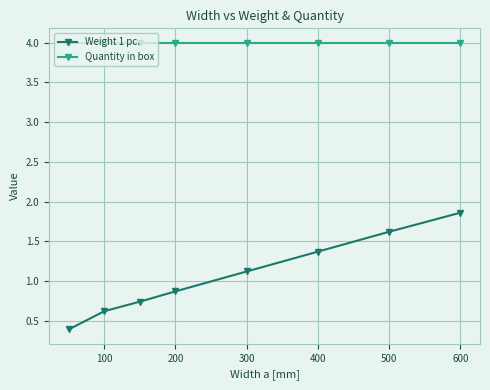

True or false: Weight 1 pc. and Quantity in box intersect in this chart.

False